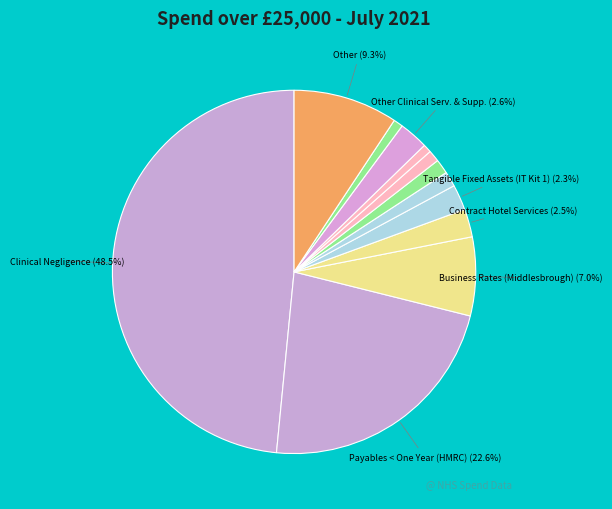

Rank the categories by value from lowest to highest.

Insurance, Rents & Rates (NHS Property 2), Business Rates (Hambleton), Rents & Rates (NHS Property 1), Tangible Fixed Assets (IT Kit 2), Tangible Fixed Assets (IT Kit 1), Contract Hotel Services, Other Clinical Serv. & Supp., Business Rates (Middlesbrough), Other, Payables < One Year (HMRC), Clinical Negligence